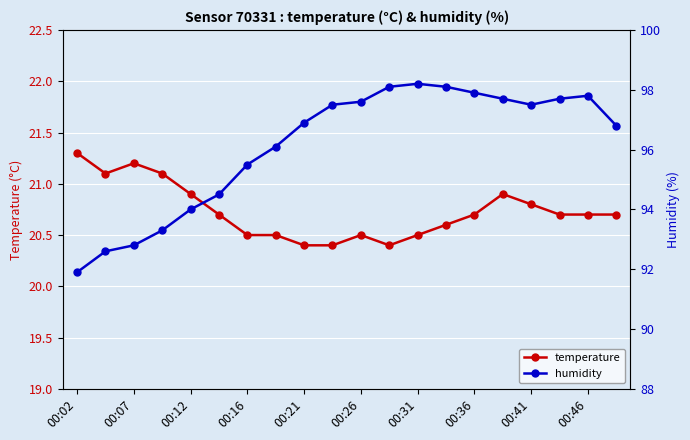

Which series has the largest total across all categories?

humidity